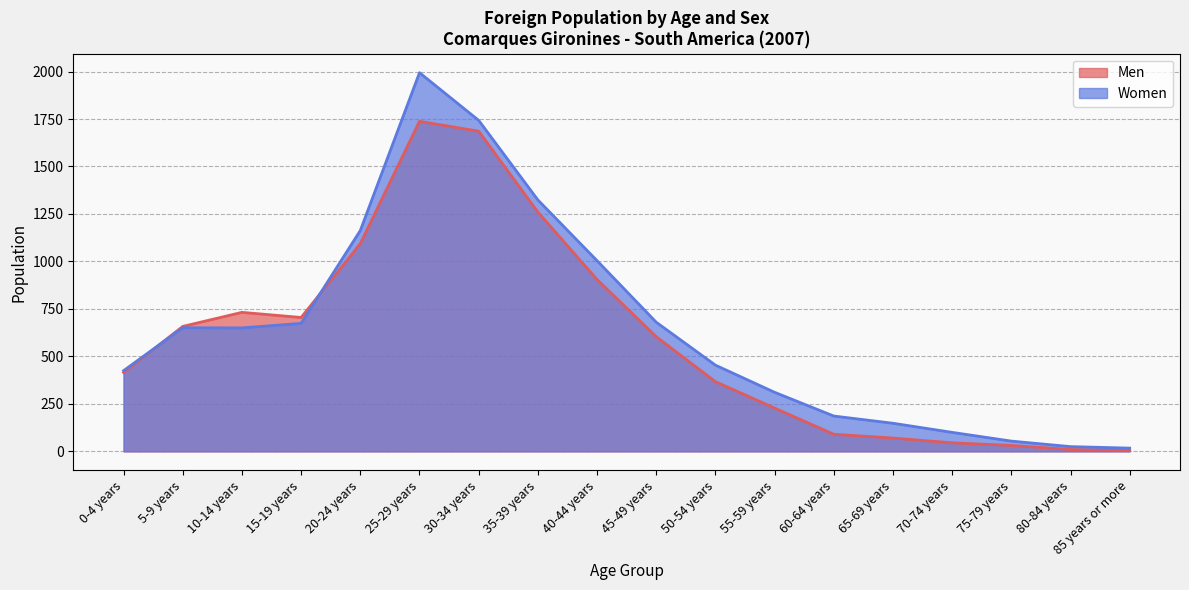

At which label does Women first exceed 650?

5-9 years